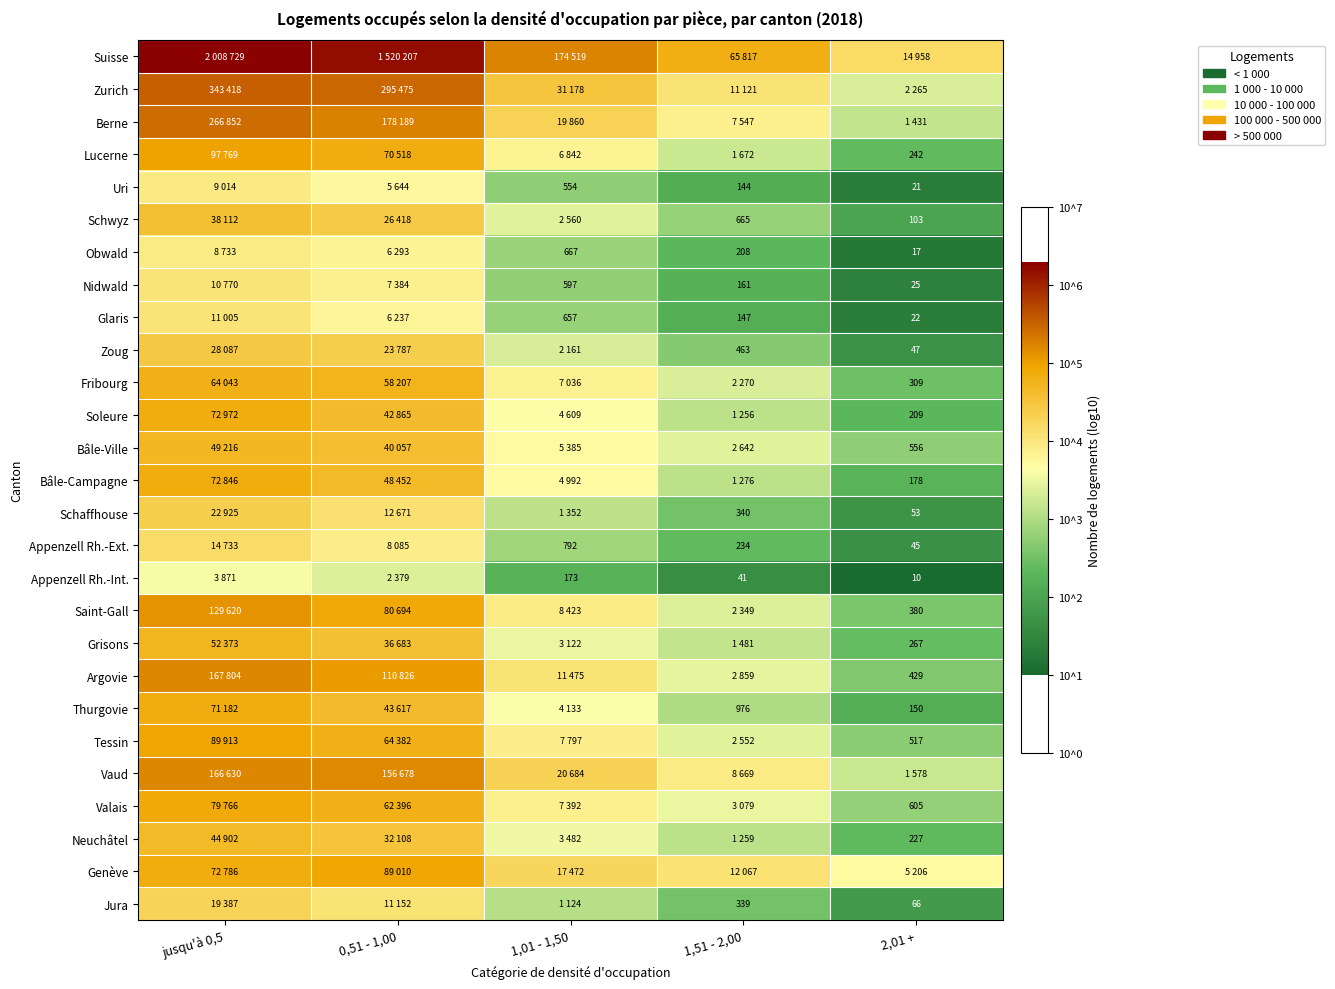

Count the number of data series in this chart.

27